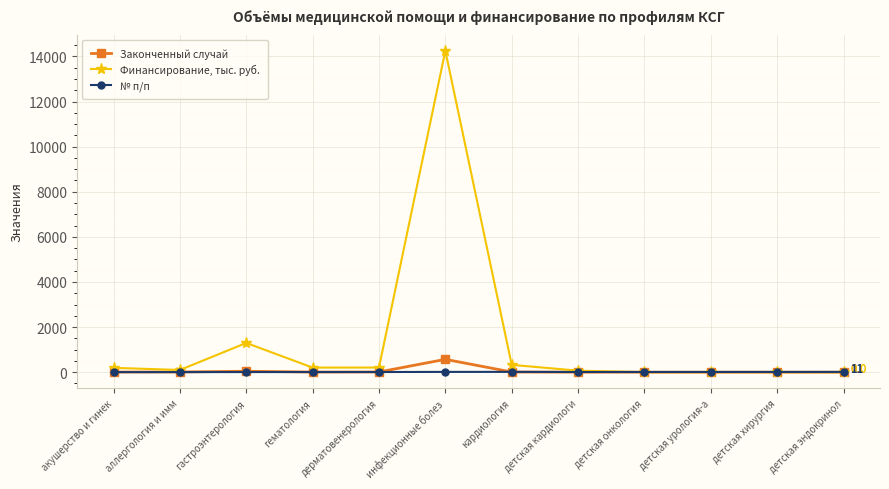

Between кардиология and детская эндокринол, which series saw the biggest shift?

Финансирование, тыс. руб.